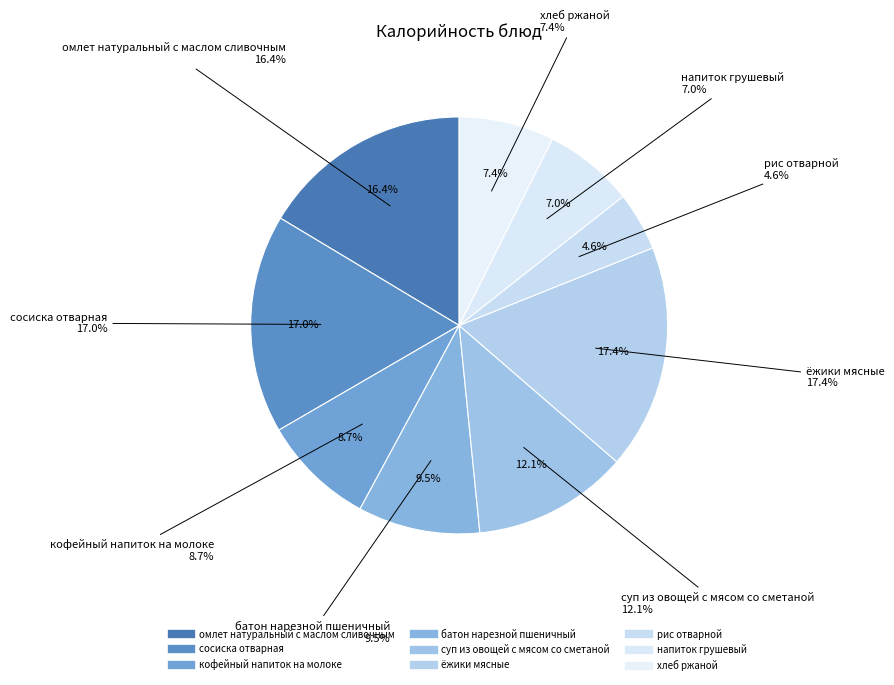

Rank the categories by value from highest to lowest.

ёжики мясные, сосиска отварная, омлет натуральный с маслом сливочным, суп из овощей с мясом со сметаной, батон нарезной пшеничный, кофейный напиток на молоке, хлеб ржаной, напиток грушевый, рис отварной